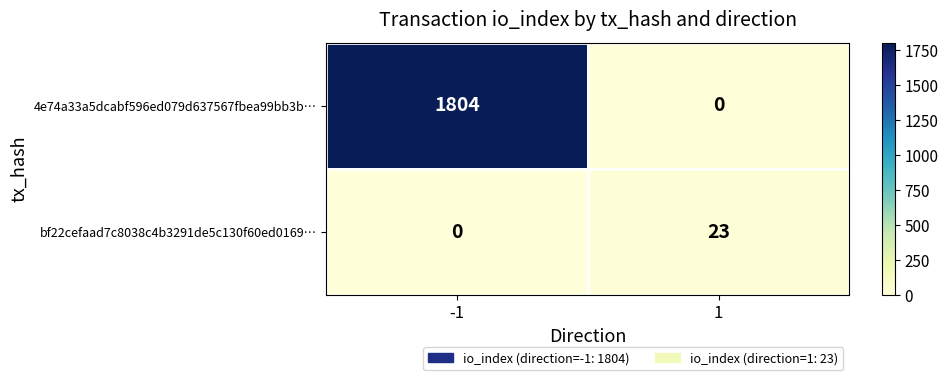

What is the highest value of the bf22cefaad7c8038c4b3291de5c130f60ed0169… series?

23